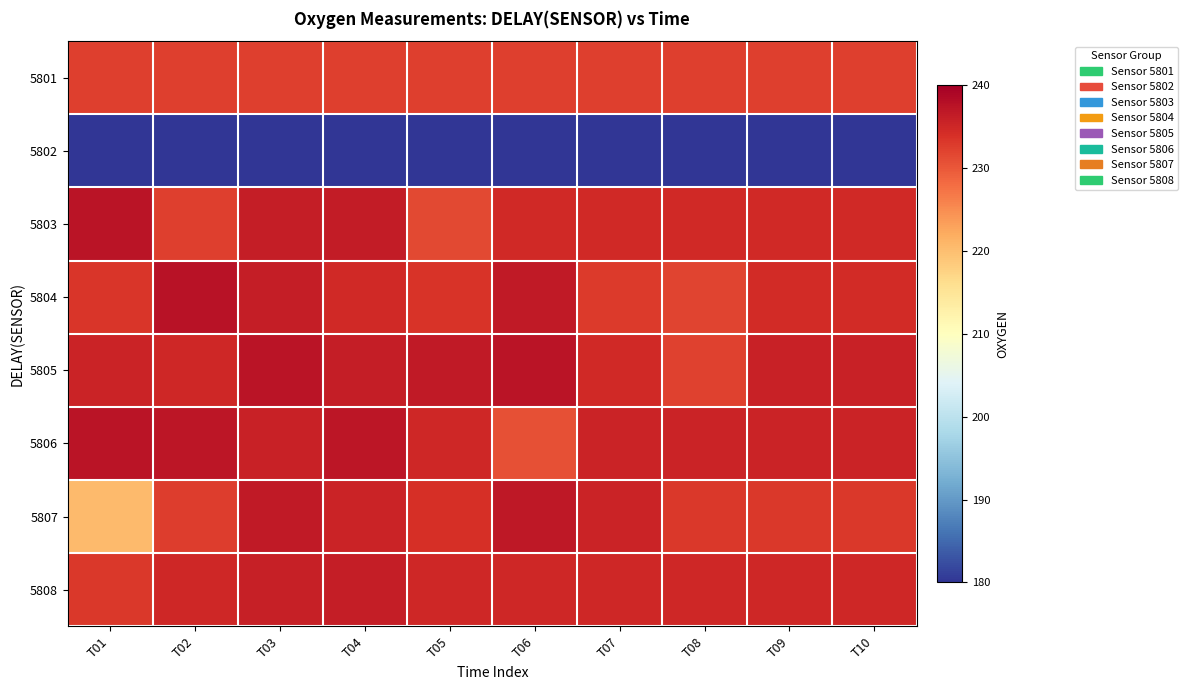

How many categories are shown in the chart?

10